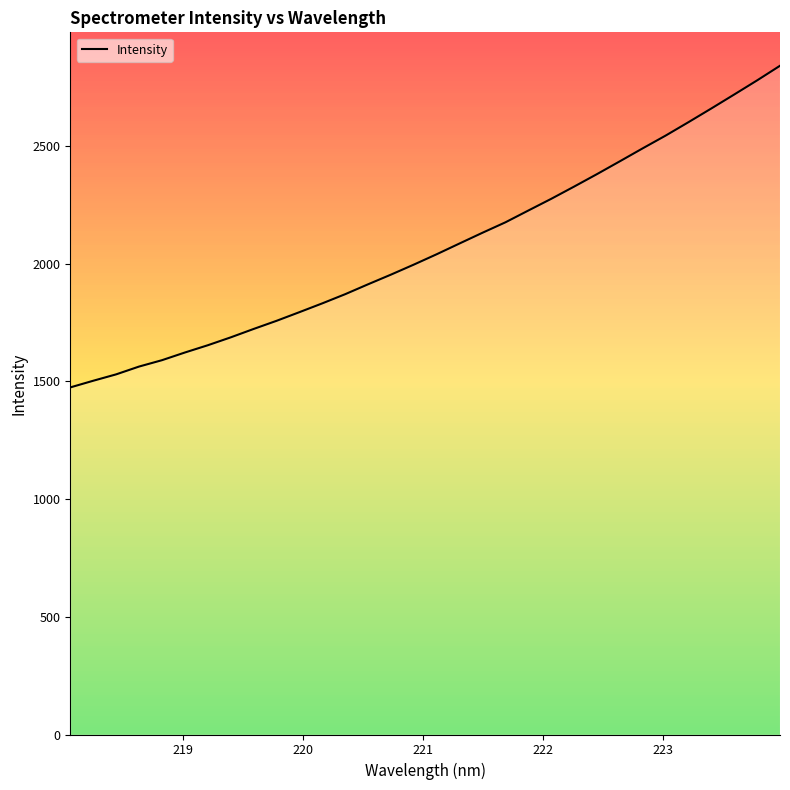

What is the minimum value shown in the chart?

1474.6